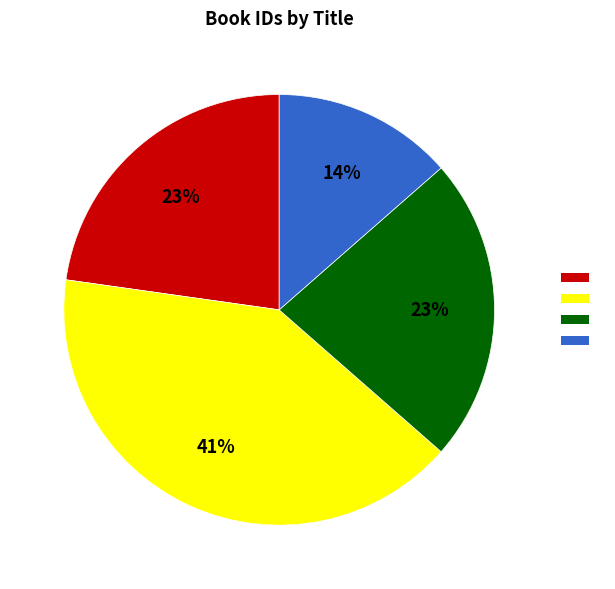

To the nearest percent, what is the average slice percentage?

25%